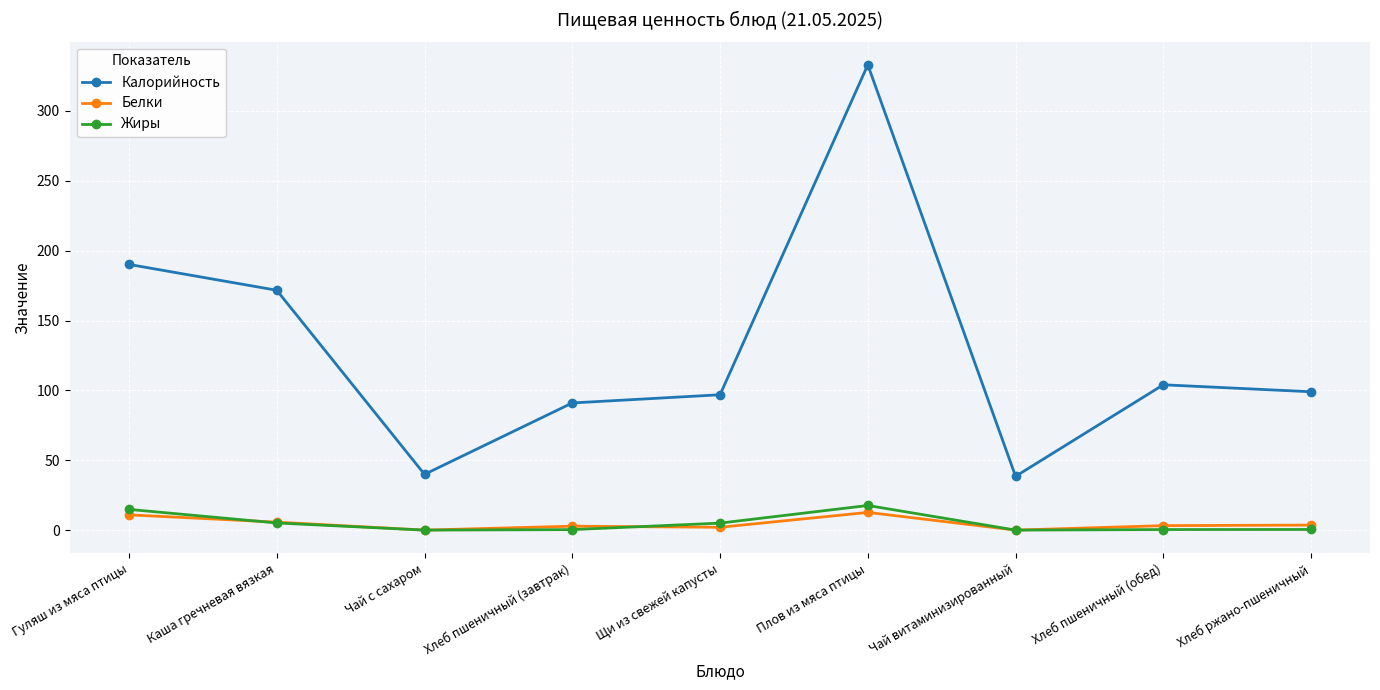

What is the difference between the highest and lowest values at Гуляш из мяса птицы?

179.2